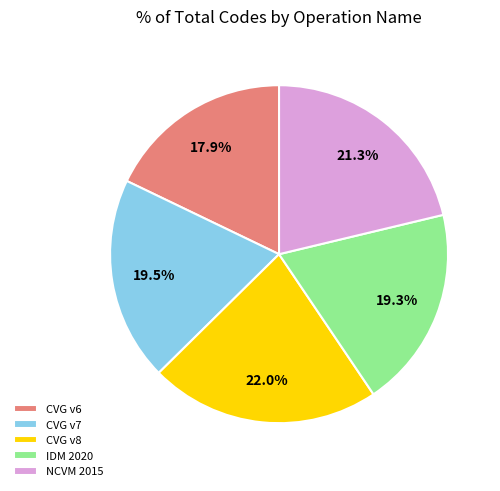

How many segments does this pie chart have?

5